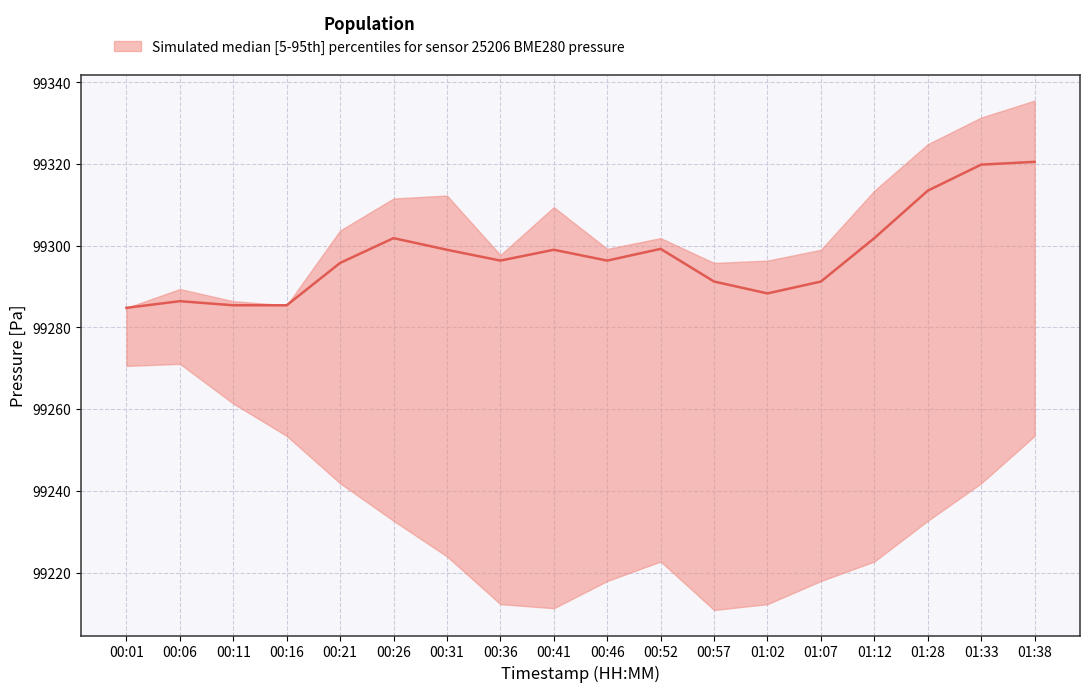

How many lines are shown in the chart?

1